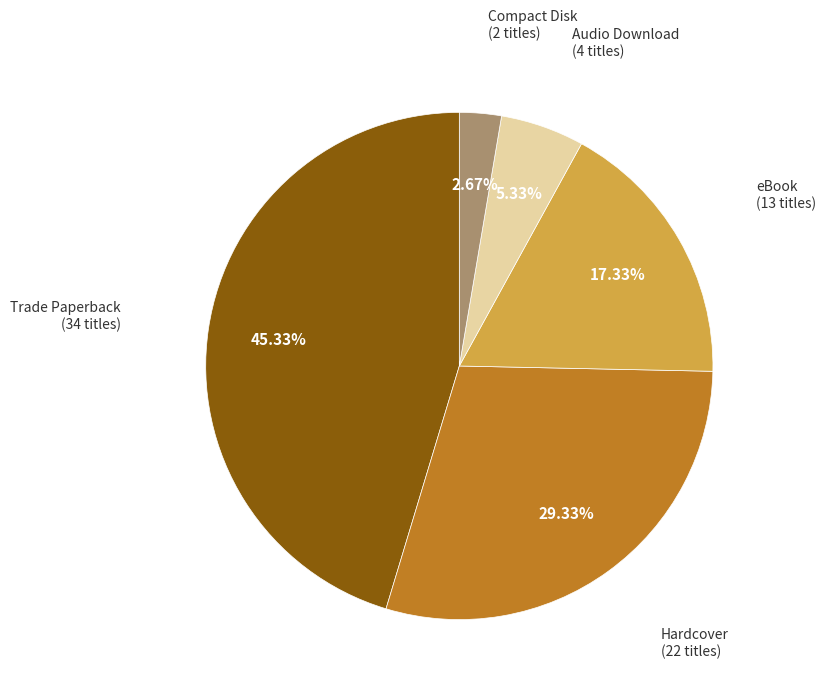

Is there a majority slice in this chart?

No